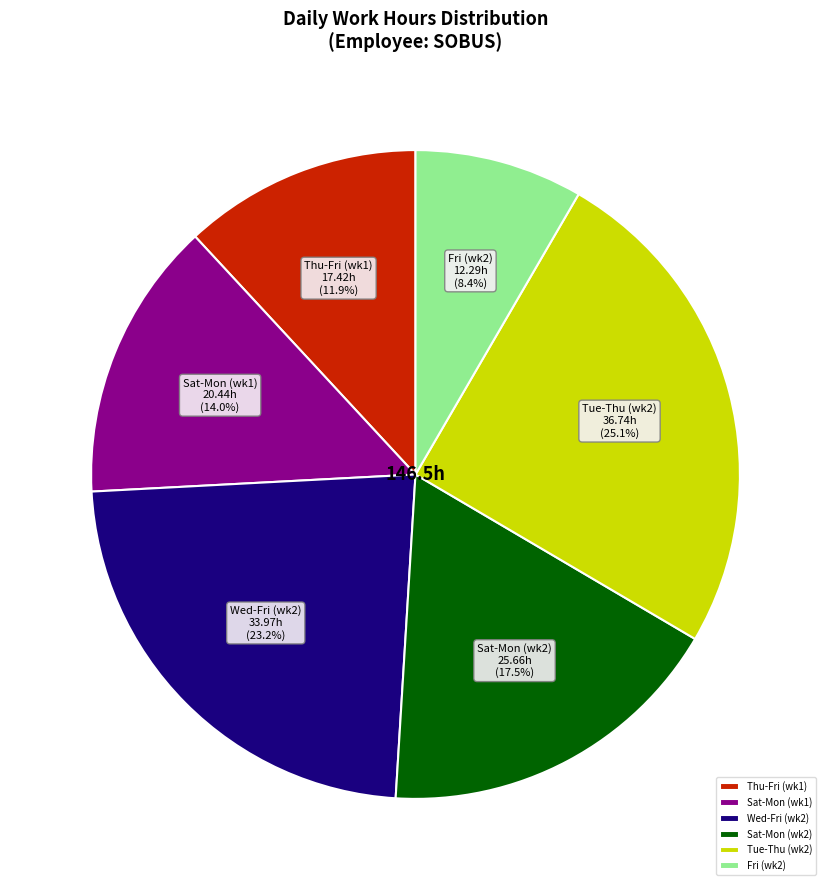

What portion of the pie excludes Fri (wk2)?

91.6%